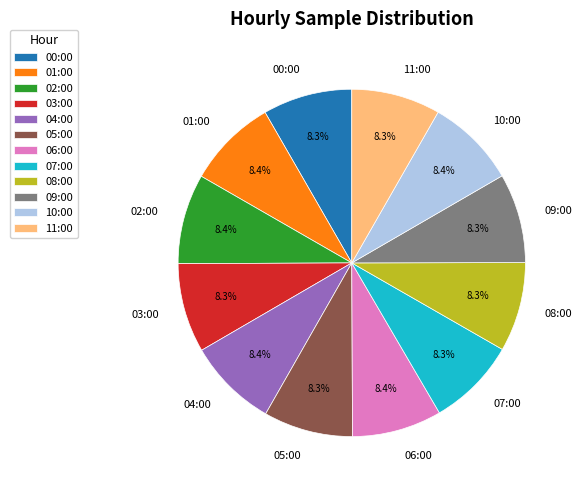

How much of the chart is everything except 06:00?

91.6%